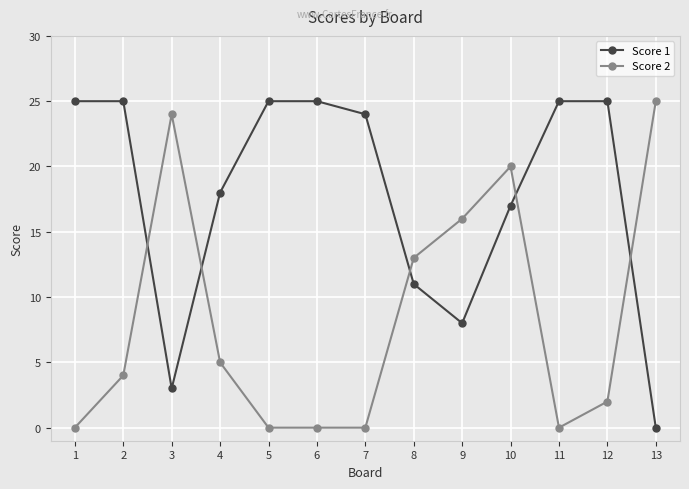

Where is the first local minimum for Score 1?

3